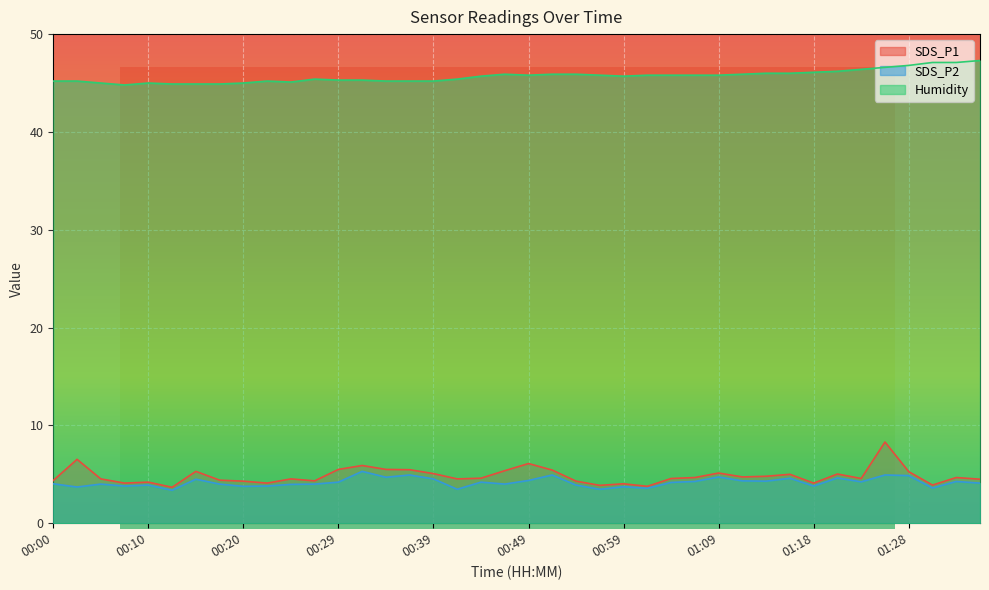

The Humidity series shows 45.8 at 01:06. True or false?

True